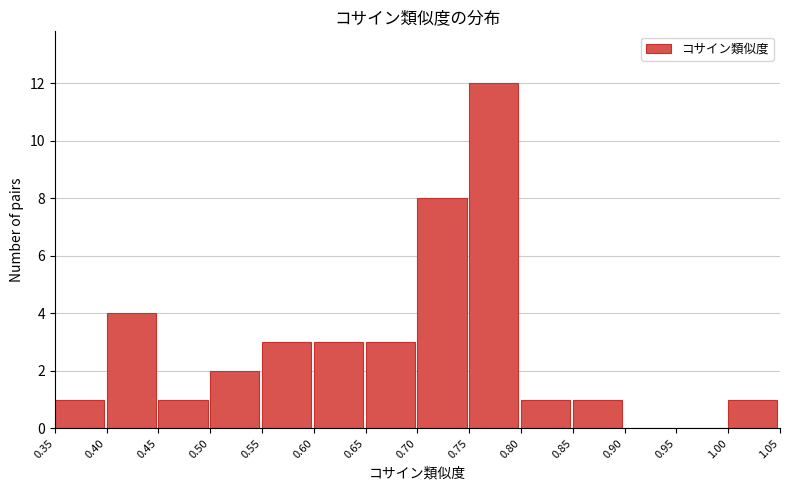

Reading left to right, transcribe this chart: for each bar, give the range it covers on the x-axis and its height. The values are not printed on the chart, so give them approximately, as read against the axis.

0.35 to 0.40: 1
0.40 to 0.45: 4
0.45 to 0.50: 1
0.50 to 0.55: 2
0.55 to 0.60: 3
0.60 to 0.65: 3
0.65 to 0.70: 3
0.70 to 0.75: 8
0.75 to 0.80: 12
0.80 to 0.85: 1
0.85 to 0.90: 1
0.90 to 0.95: 0
0.95 to 1.00: 0
1.00 to 1.05: 1